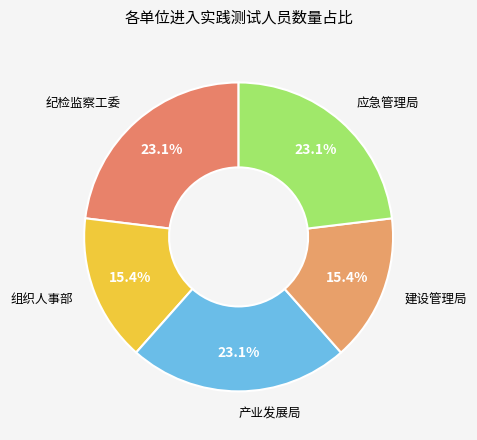

Count the number of slices in the pie.

5